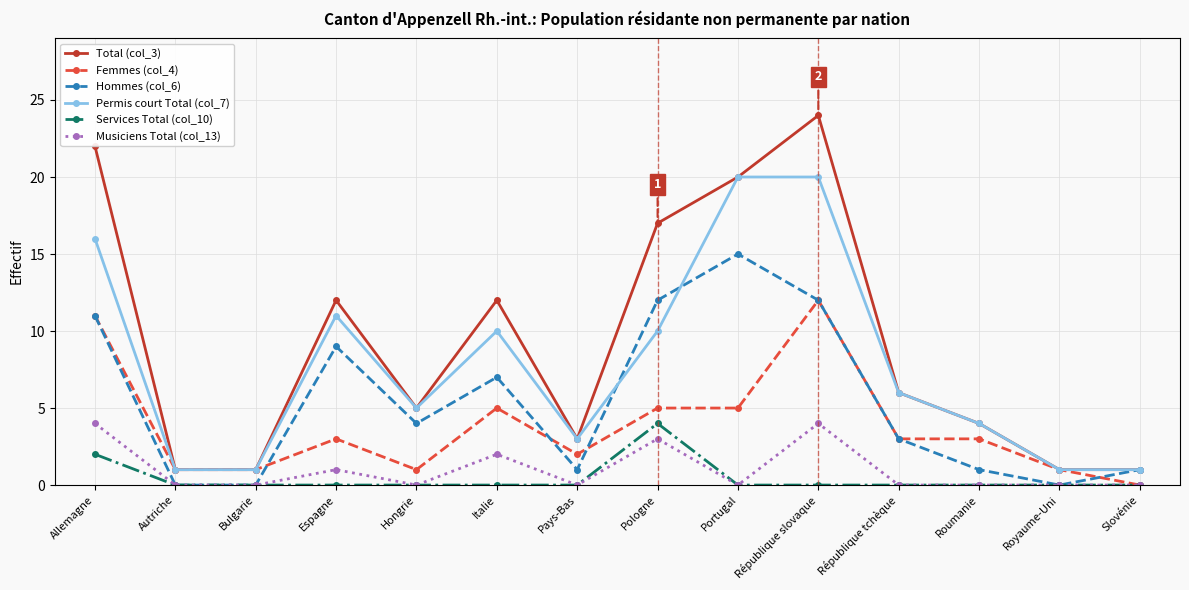

The value of Femmes (col_4) at République slovaque is 12. True or false?

True